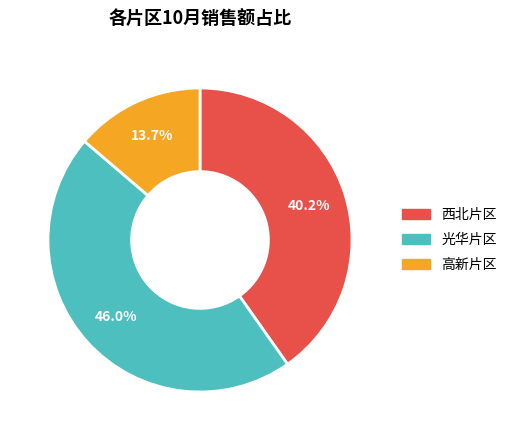

To the nearest percent, what is the average slice percentage?

33%